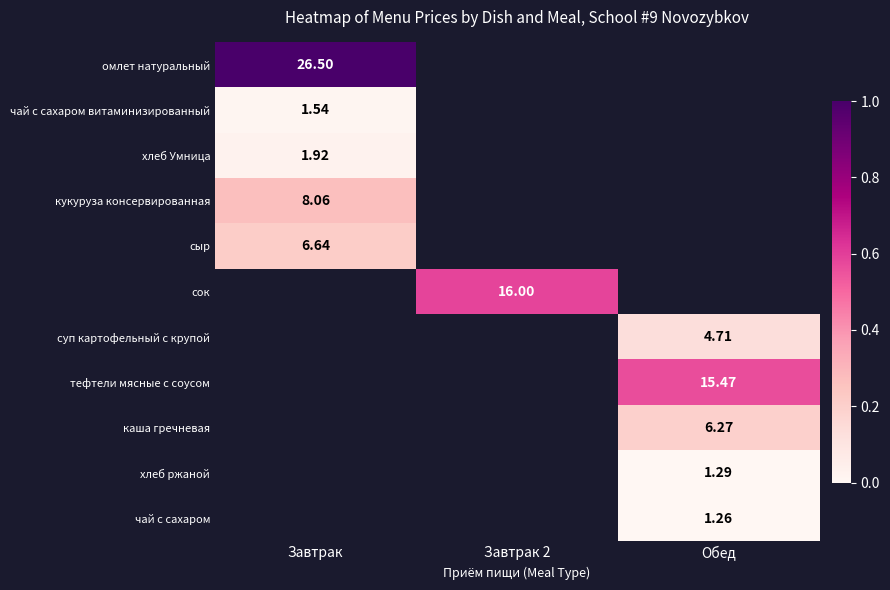

How many series are shown in this chart?

11